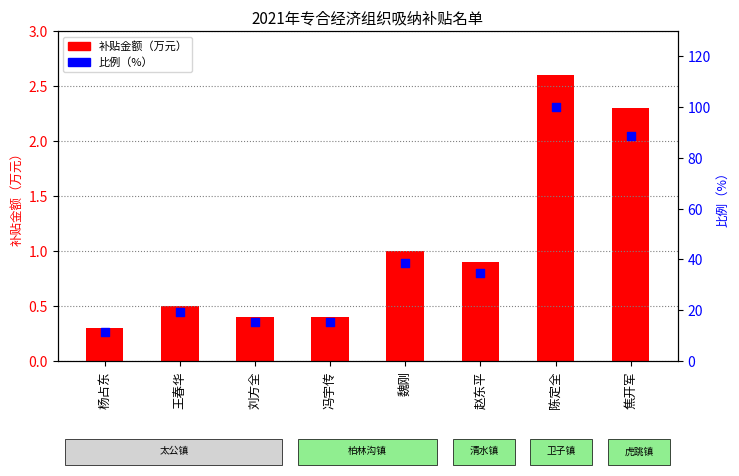

What are all the series names shown in the legend?

补贴金额（万元）, 比例（%）